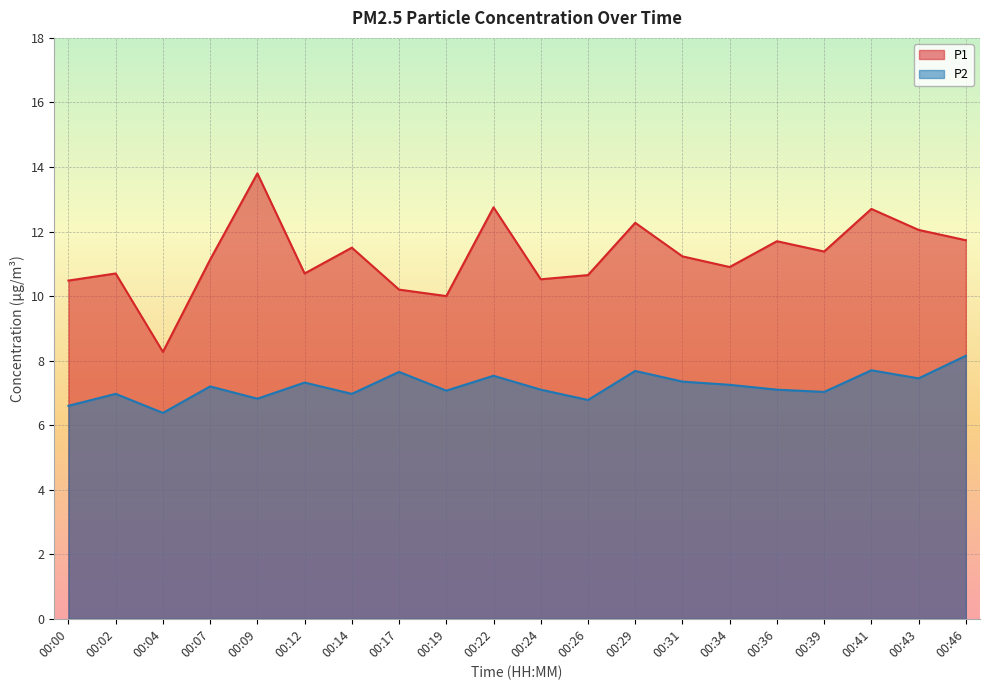

How many data points in P2 are above 7?

14